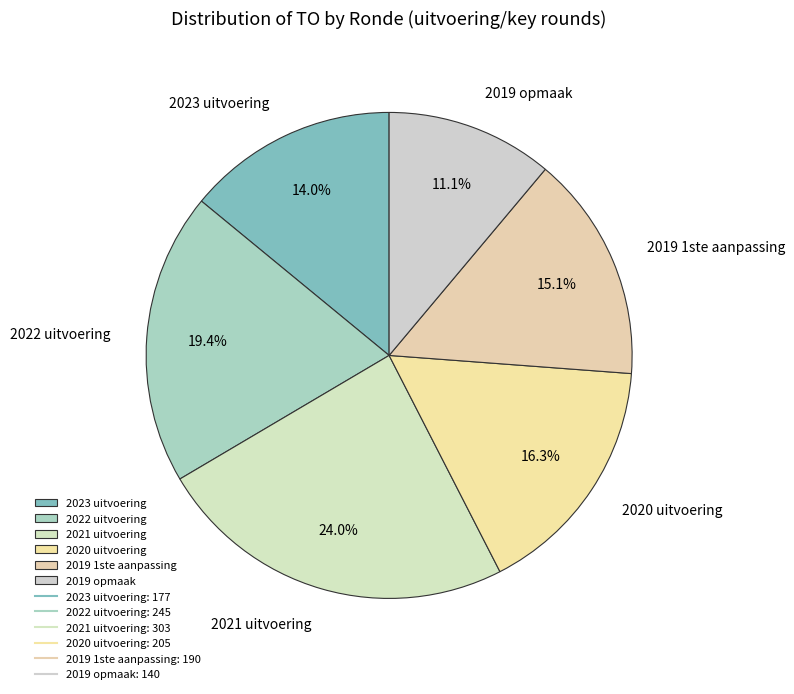

Combined, do 2023 uitvoering and 2021 uitvoering account for over 50%?

No